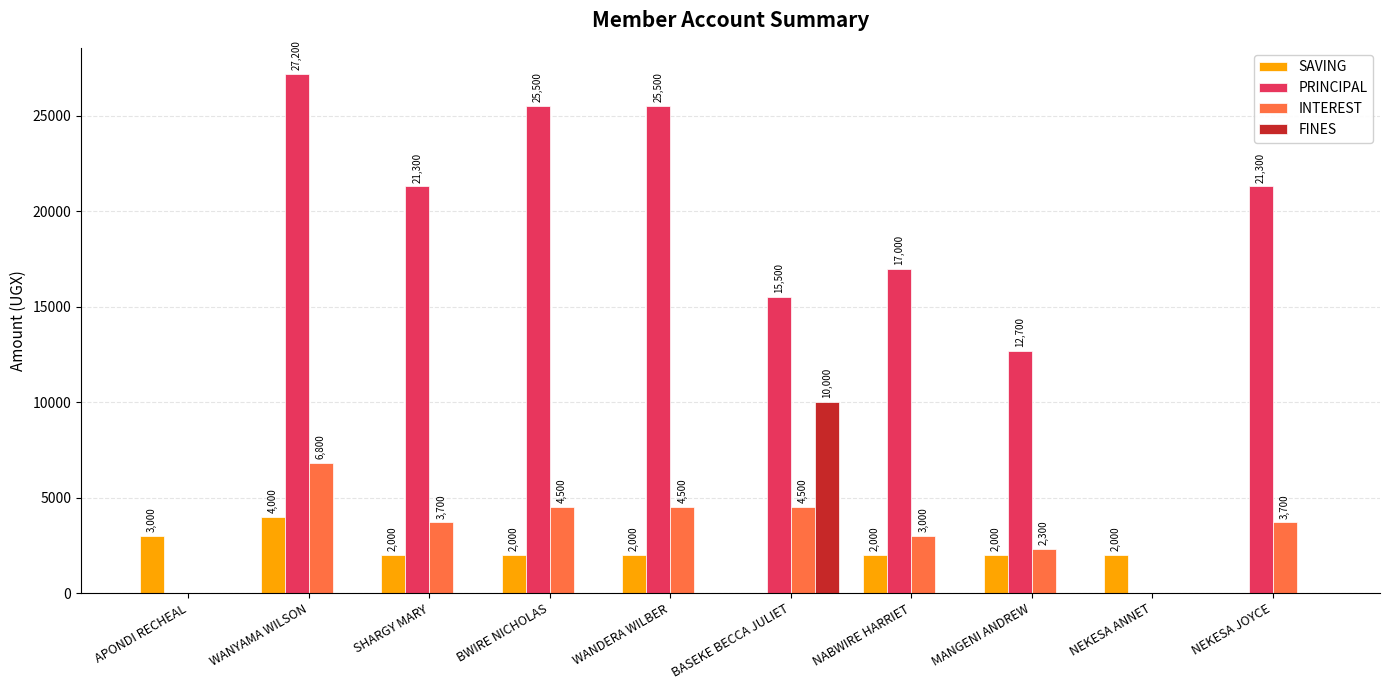

The value of FINES at MANGENI ANDREW is -3156. True or false?

False